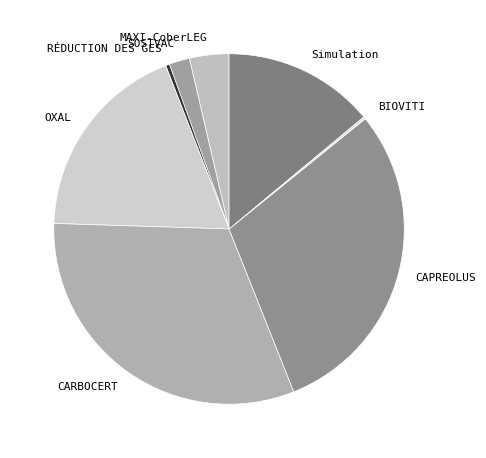

Combined, do CAPREOLUS and MAXI-CoberLEG account for over 50%?

No